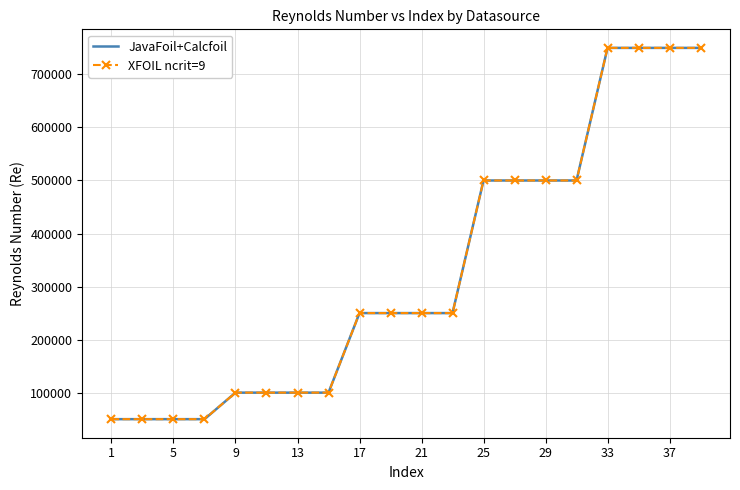

True or false: JavaFoil+Calcfoil has more than 1 interior local peaks.

False